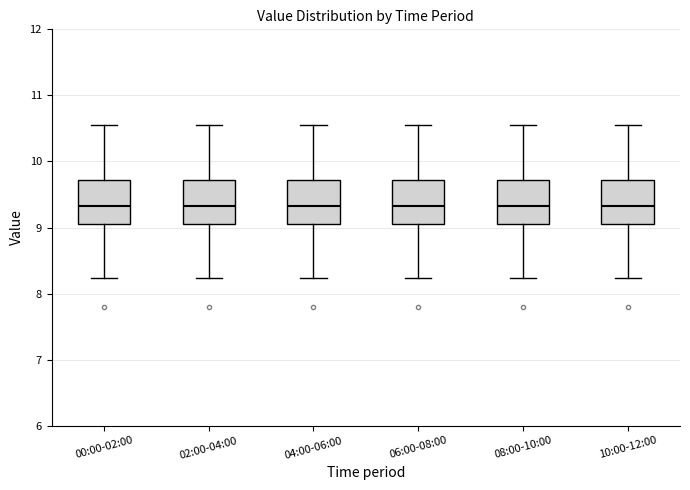

Reading left to right, transcribe this box plot: for each box, give where its median line is, the range the box spans, and where its two whiskers end, as read against the y-axis. The values are not printed on the chart, so give them approximately, as read against the axis.

00:00-02:00: median 9.3, box 9.1 to 9.7, whiskers 8.2 to 10.6
02:00-04:00: median 9.3, box 9.1 to 9.7, whiskers 8.2 to 10.6
04:00-06:00: median 9.3, box 9.1 to 9.7, whiskers 8.2 to 10.6
06:00-08:00: median 9.3, box 9.1 to 9.7, whiskers 8.2 to 10.6
08:00-10:00: median 9.3, box 9.1 to 9.7, whiskers 8.2 to 10.6
10:00-12:00: median 9.3, box 9.1 to 9.7, whiskers 8.2 to 10.6